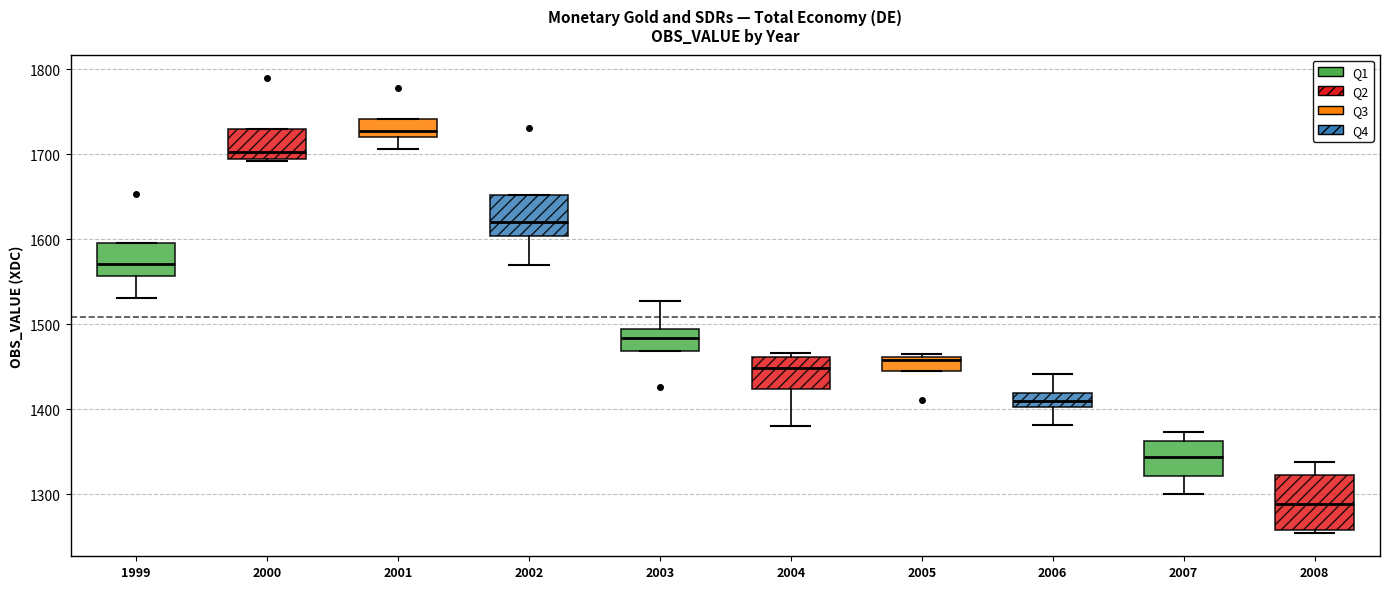

Reading left to right, read every box against the y-axis: the position of its median line, the range the box covers, and the ends of its whiskers. The values are not printed on the chart, so give them approximately, as read against the axis.

1999: median 1570, box 1560 to 1600, whiskers 1530 to 1600
2000: median 1700, box 1690 to 1730, whiskers 1690 to 1730
2001: median 1730, box 1720 to 1740, whiskers 1710 to 1740
2002: median 1620, box 1600 to 1650, whiskers 1570 to 1650
2003: median 1480, box 1470 to 1490, whiskers 1470 to 1530
2004: median 1450, box 1420 to 1460, whiskers 1380 to 1470
2005: median 1460, box 1450 to 1460, whiskers 1450 to 1470
2006: median 1410, box 1400 to 1420, whiskers 1380 to 1440
2007: median 1340, box 1320 to 1360, whiskers 1300 to 1370
2008: median 1290, box 1260 to 1320, whiskers 1250 to 1340